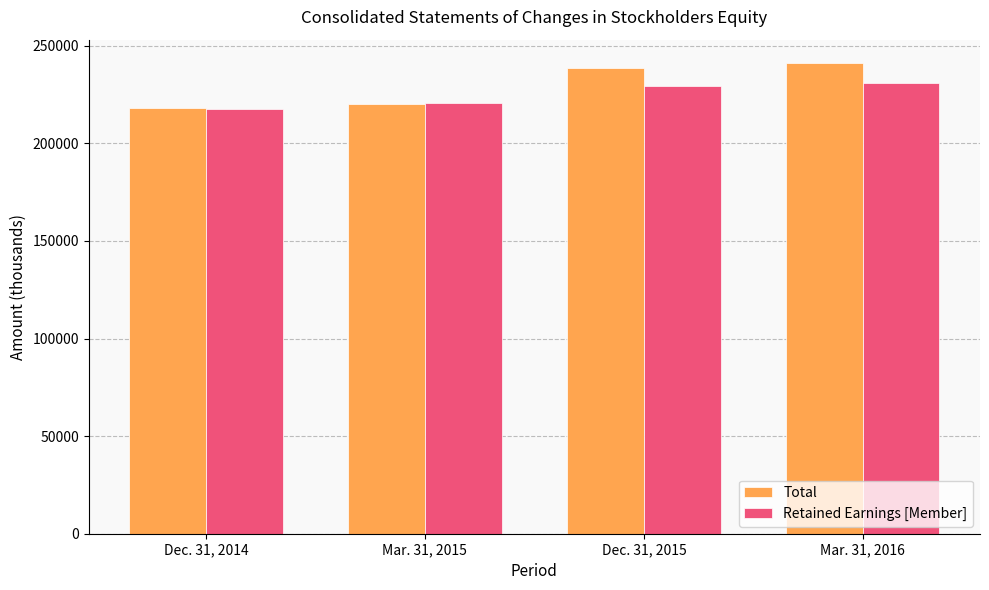

What is the spread (max minus min) of values at Mar. 31, 2016?

10060